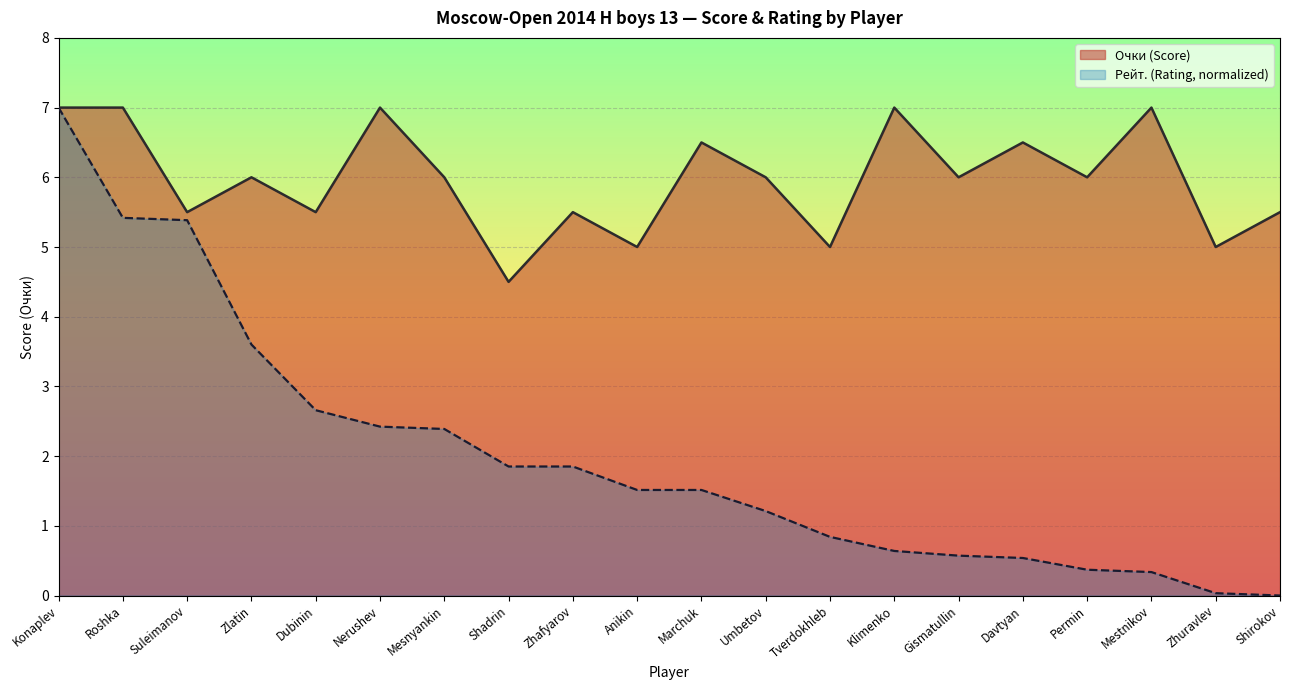

What value does the Очки series have at Roshka?

7.0